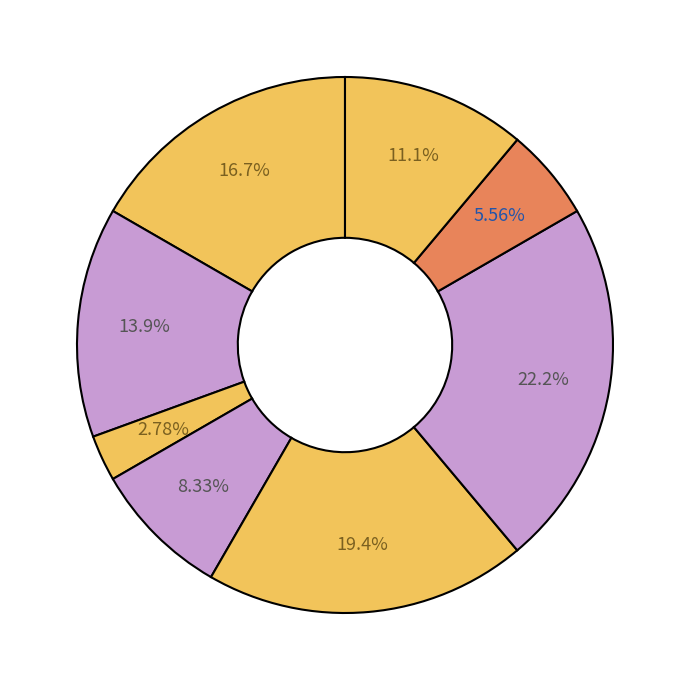

Count the number of slices in the pie.

8